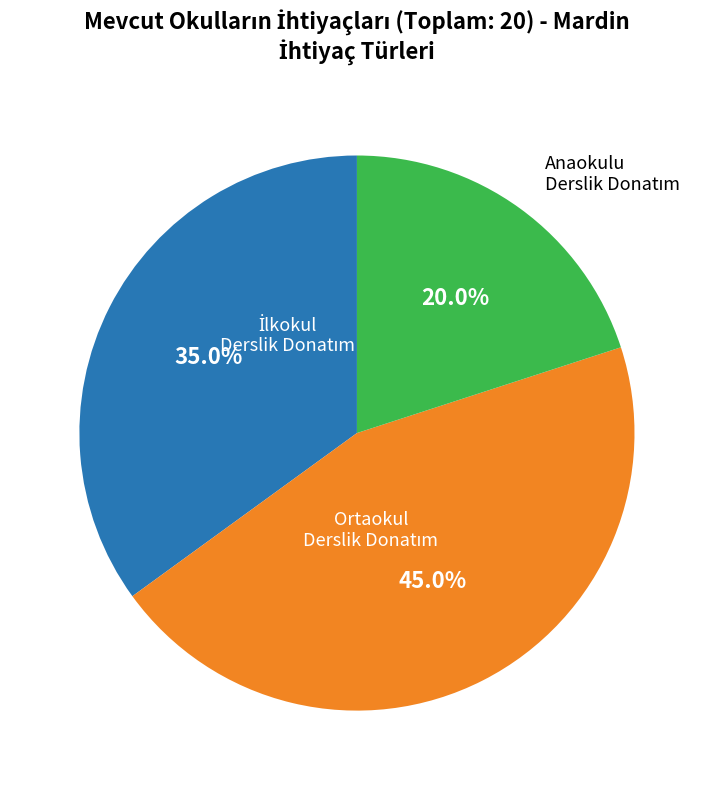

Does any single category account for the majority?

No